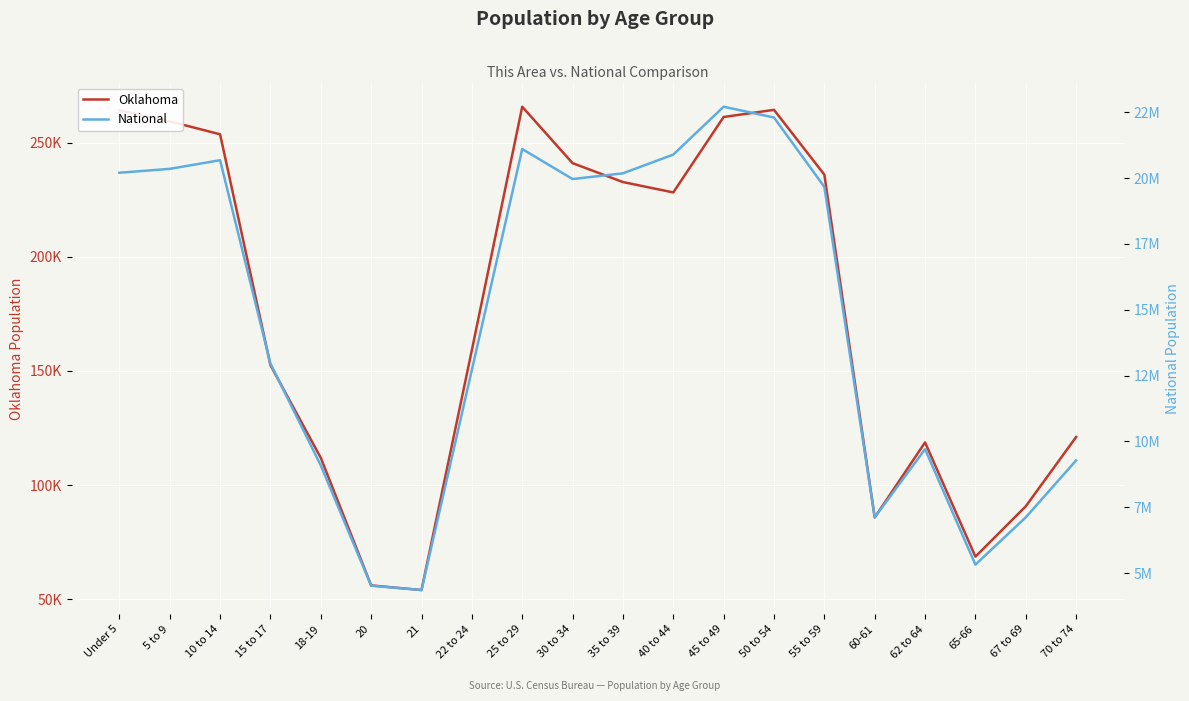

Does the chart display data point markers on the line(s)?

No